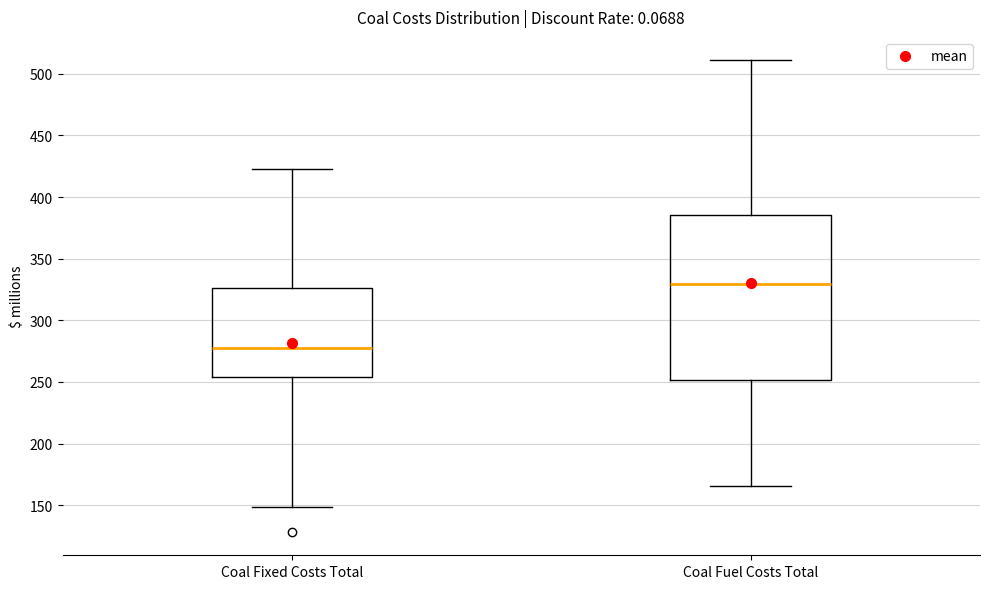

Reading left to right, read every box against the y-axis: the position of its median line, the range the box covers, and the ends of its whiskers. The values are not printed on the chart, so give them approximately, as read against the axis.

Coal Fixed Costs Total: median 275, box 255 to 325, whiskers 150 to 425
Coal Fuel Costs Total: median 330, box 250 to 385, whiskers 165 to 510